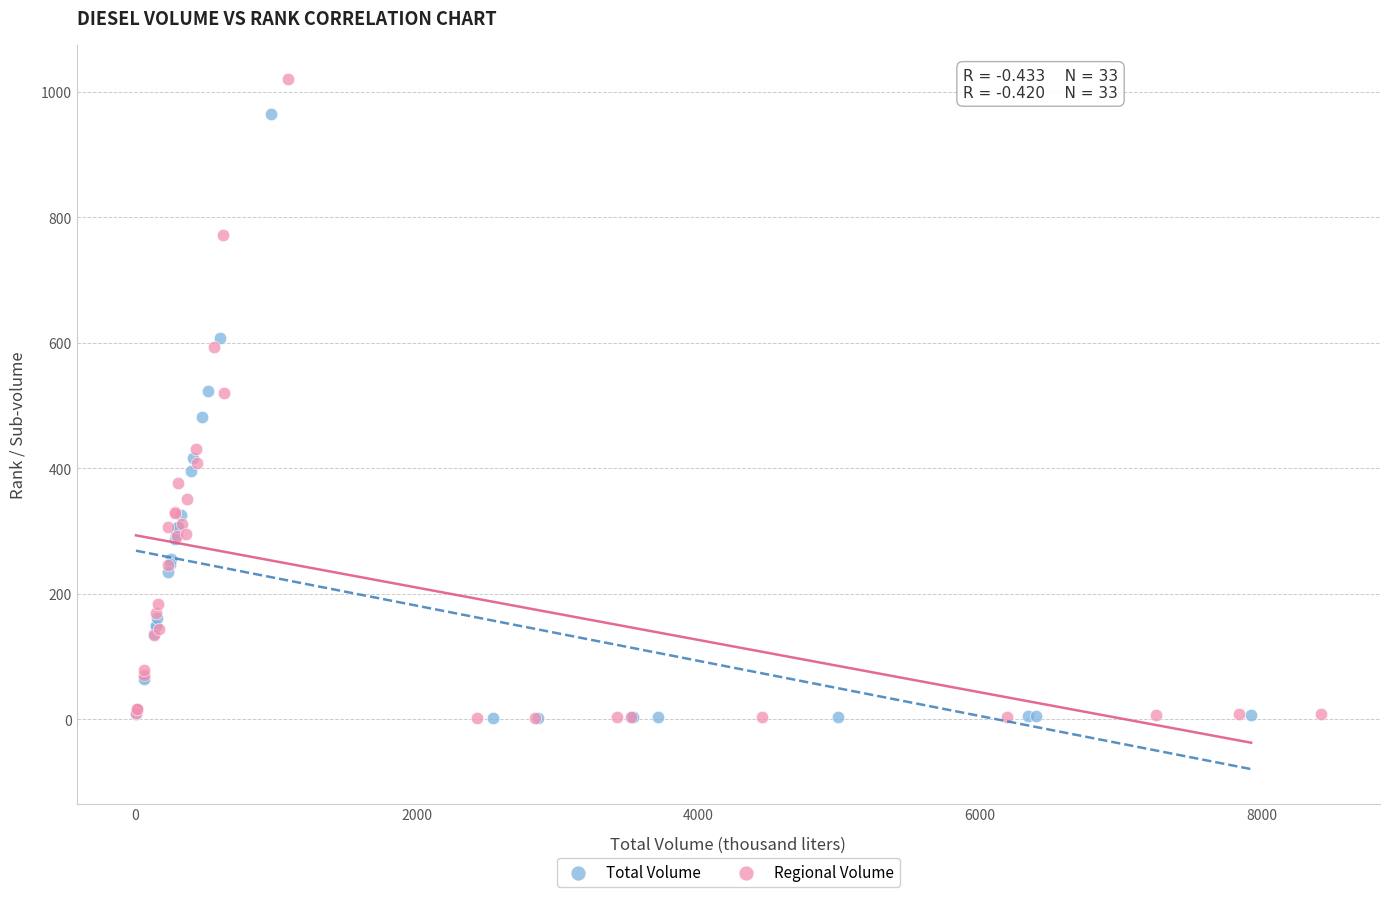

Which series contains the highest Y value?

Regional Volume